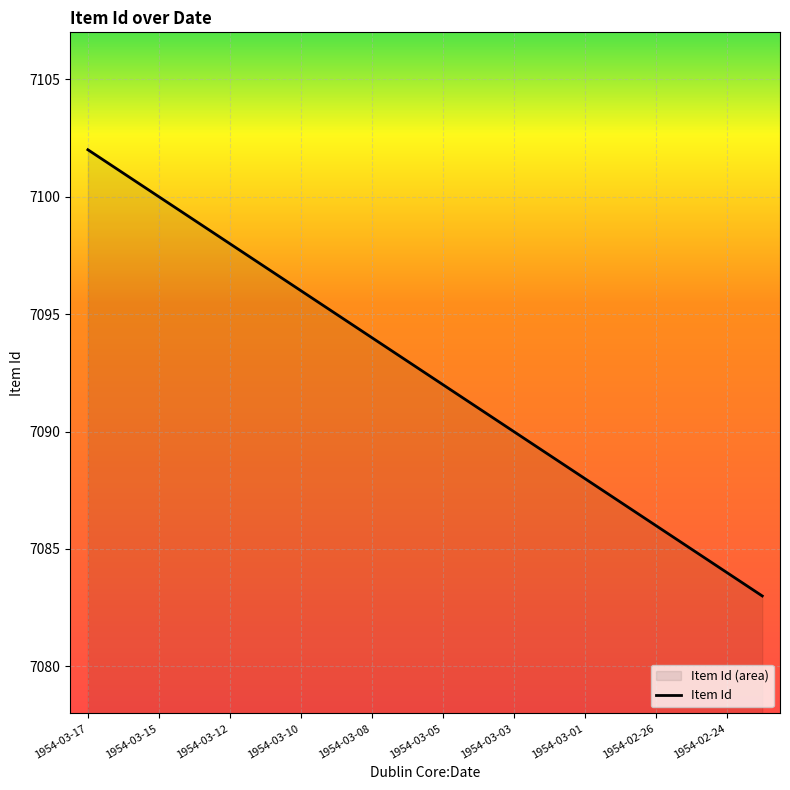

What is the difference between the values at 1954-03-08 and 1954-03-06?

1